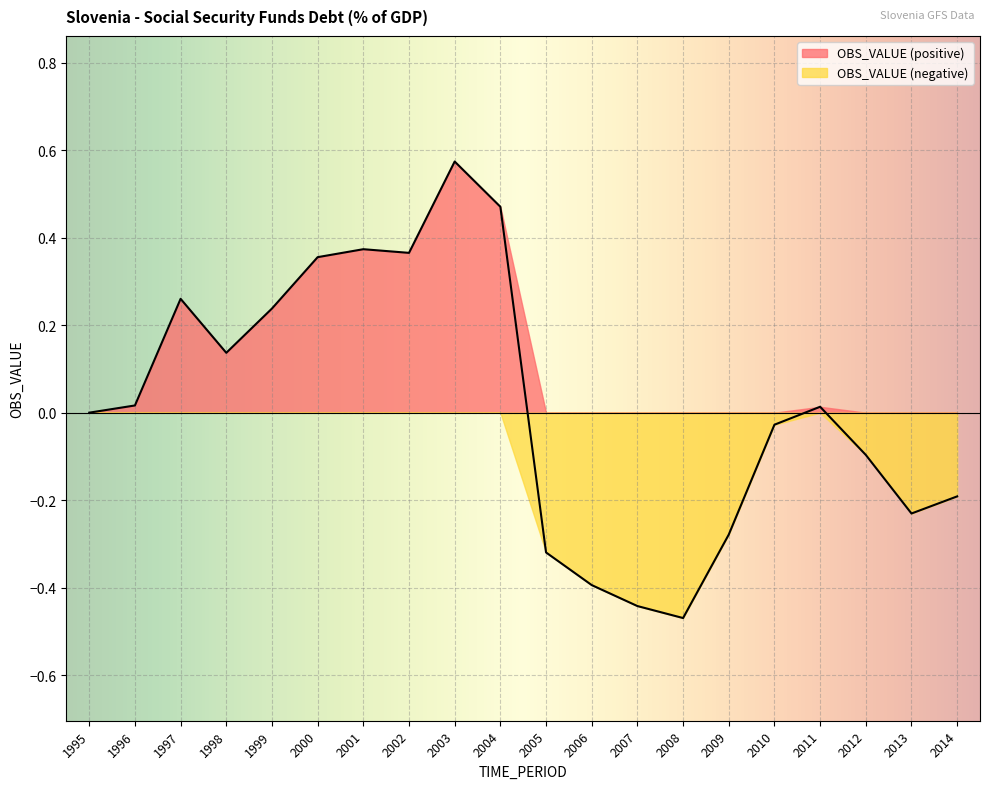

How many data points are less than 0?

9